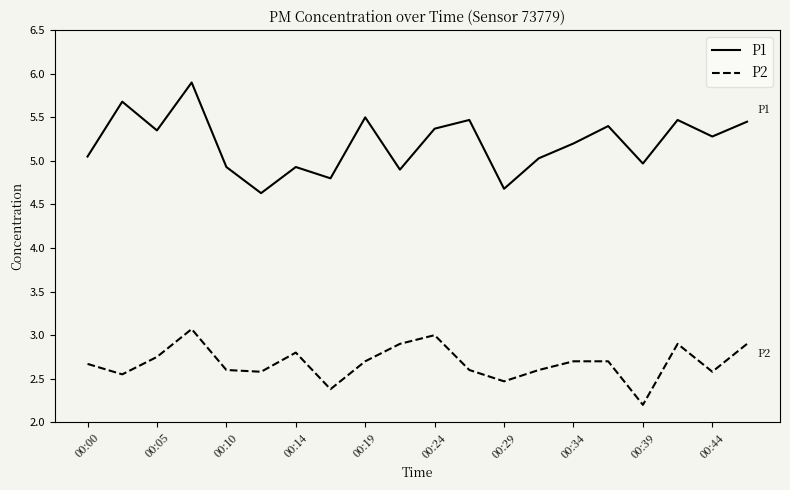

List the series in order of their overall mean, highest first.

P1, P2